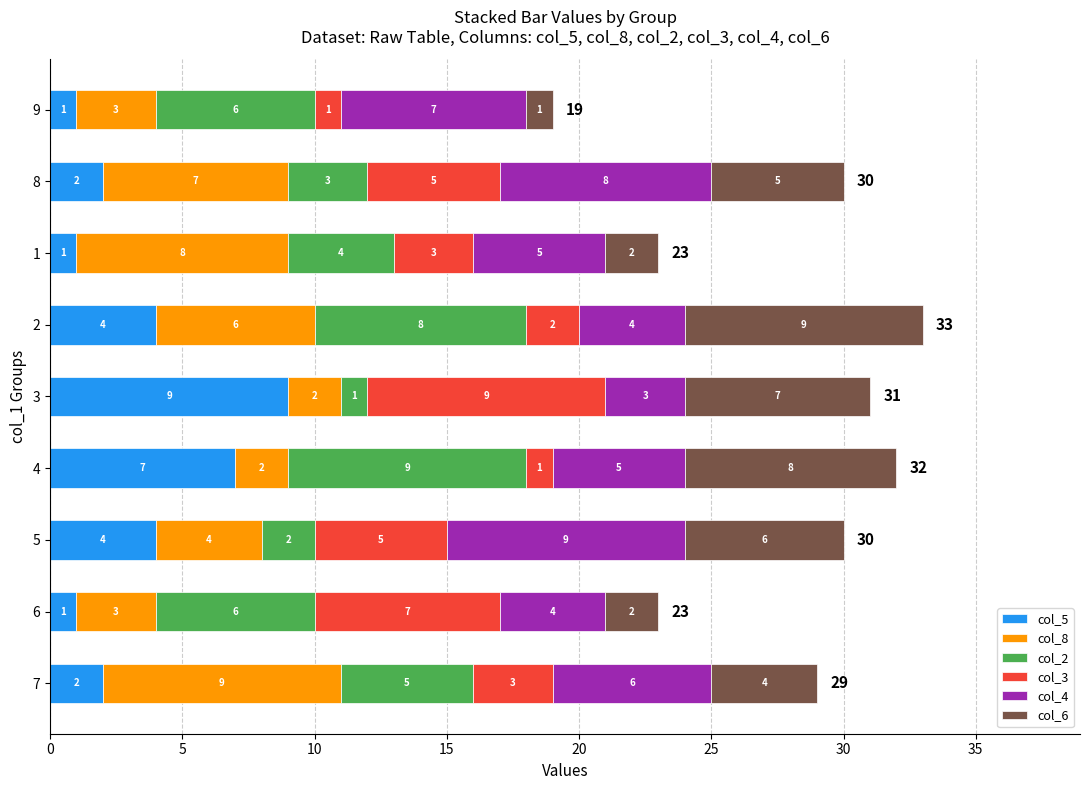

What is the average value of the col_5 series?

3